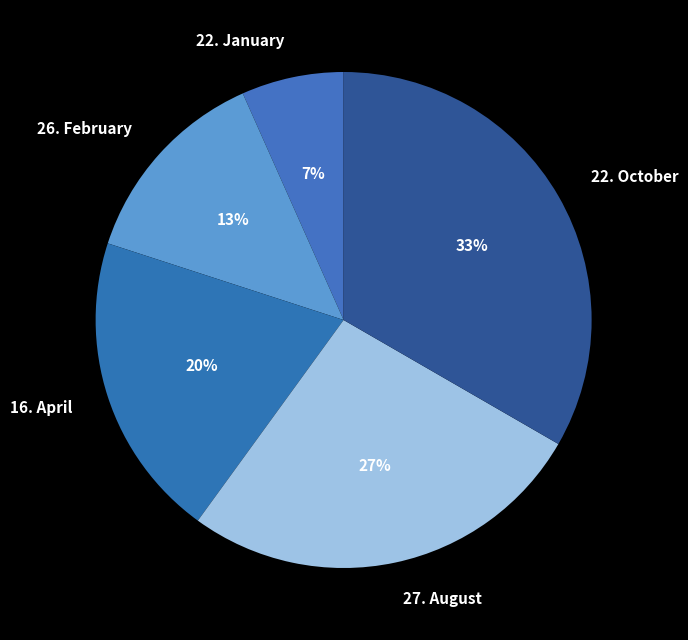

To the nearest percent, what percentage of the pie is 26. February?

13%